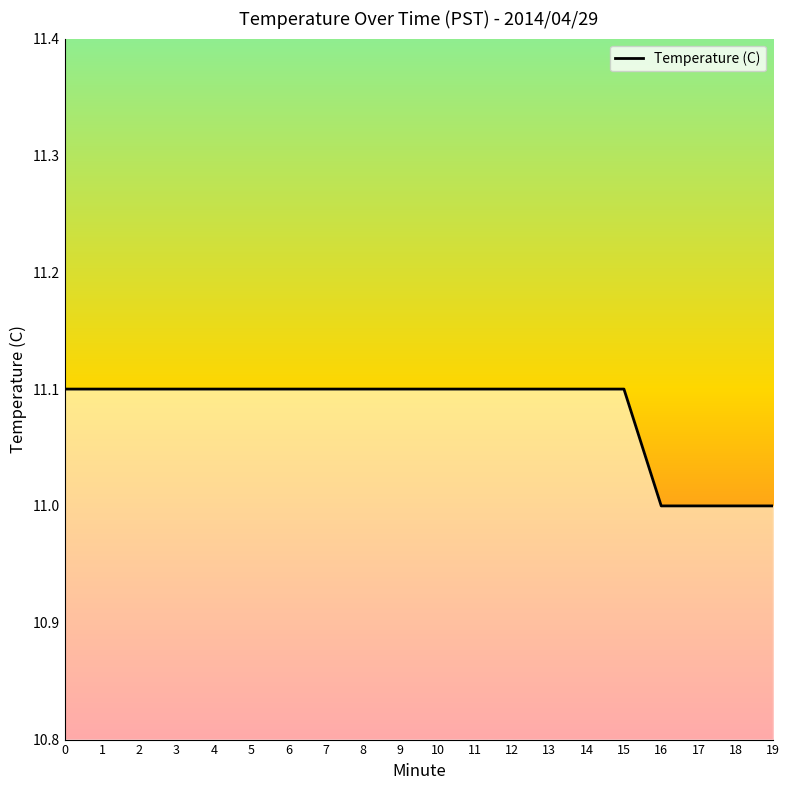

What is the difference between the maximum and second lowest values?

0.1